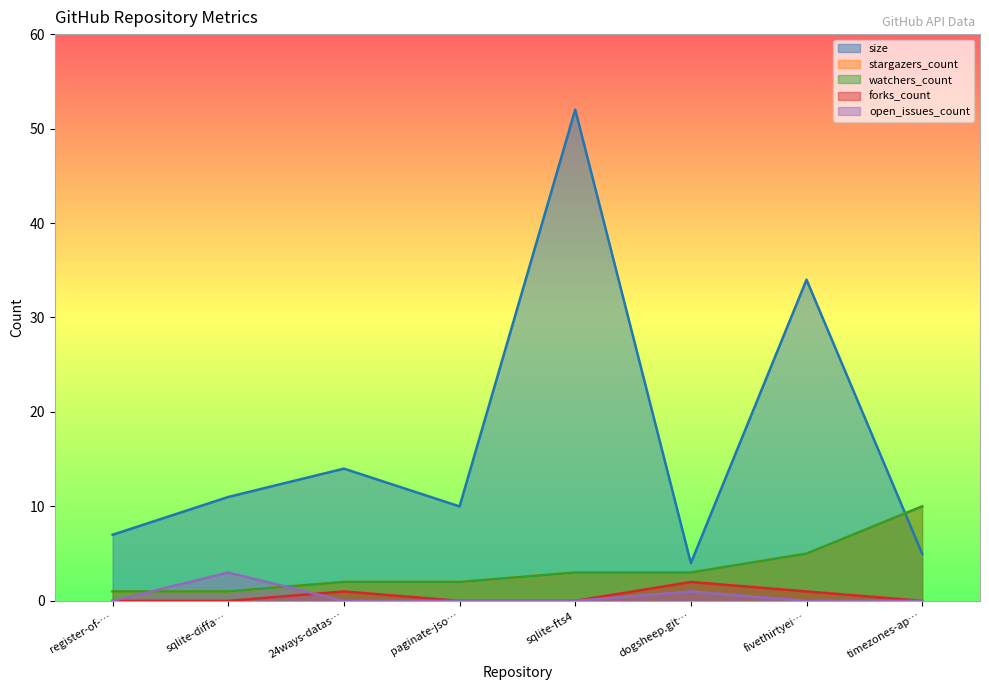

At which label is watchers_count closest to 5?

fivethirtyei…